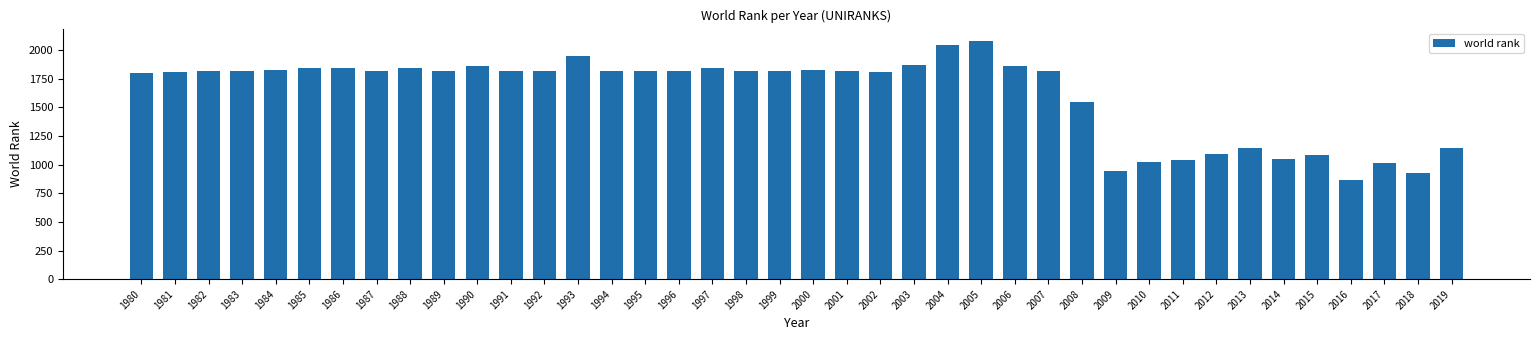

What is the change in value from 1990 to 1996?

-42